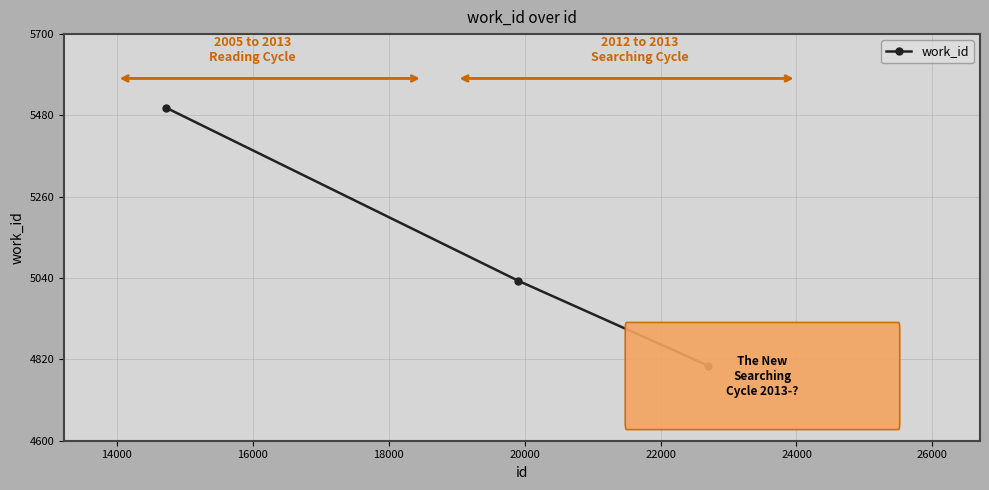

What is the difference between the maximum and minimum values?

698